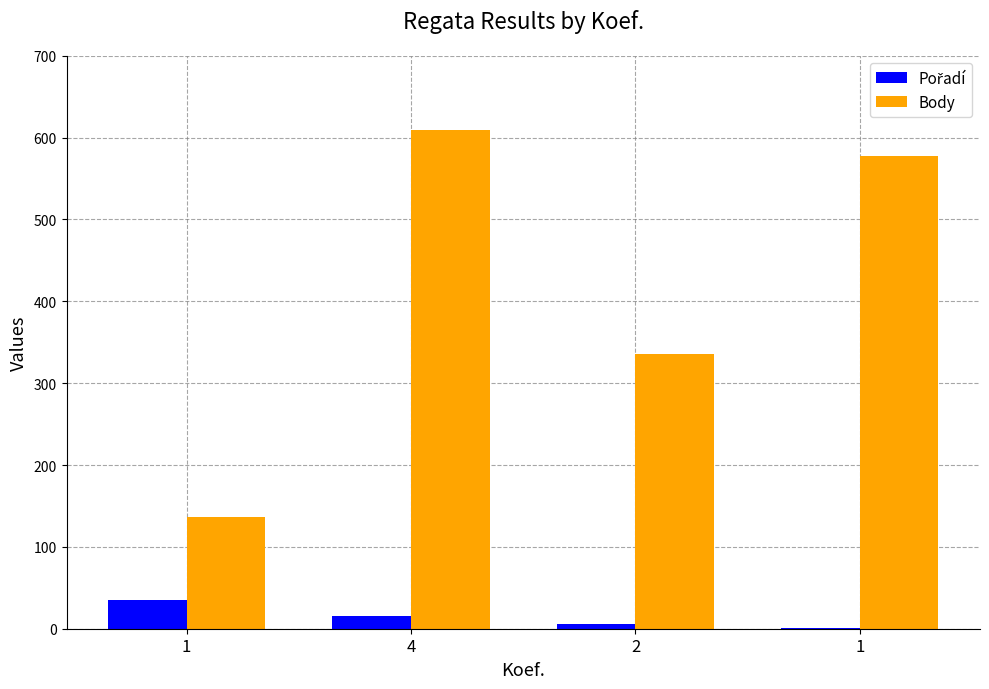

What is the smallest value displayed?

1